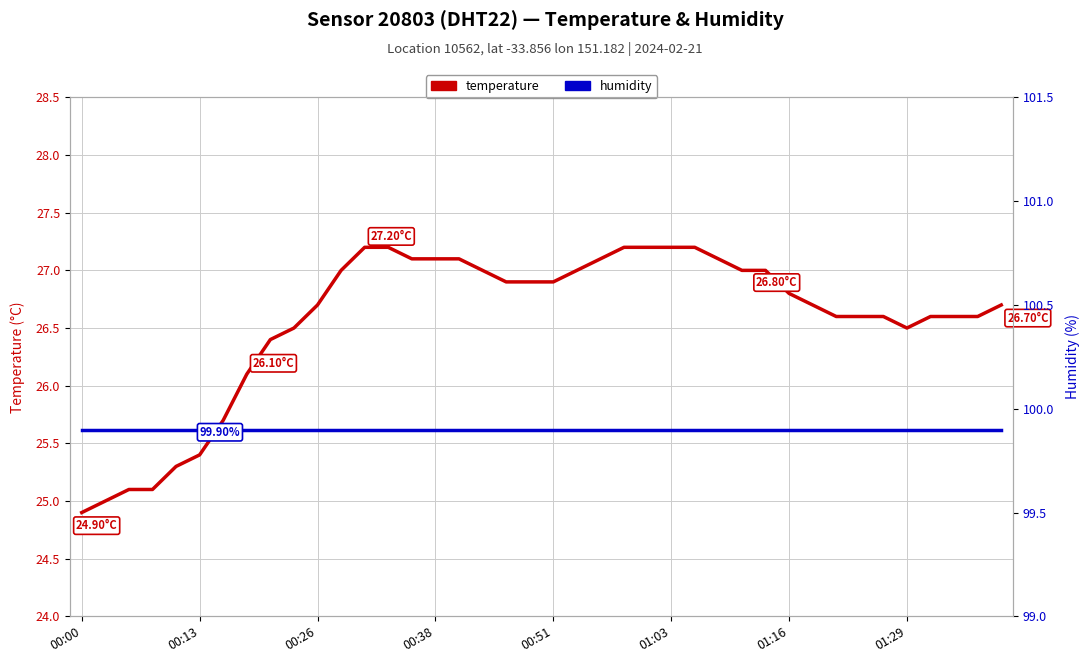

The temperature series shows 17.1 at 17. True or false?

False